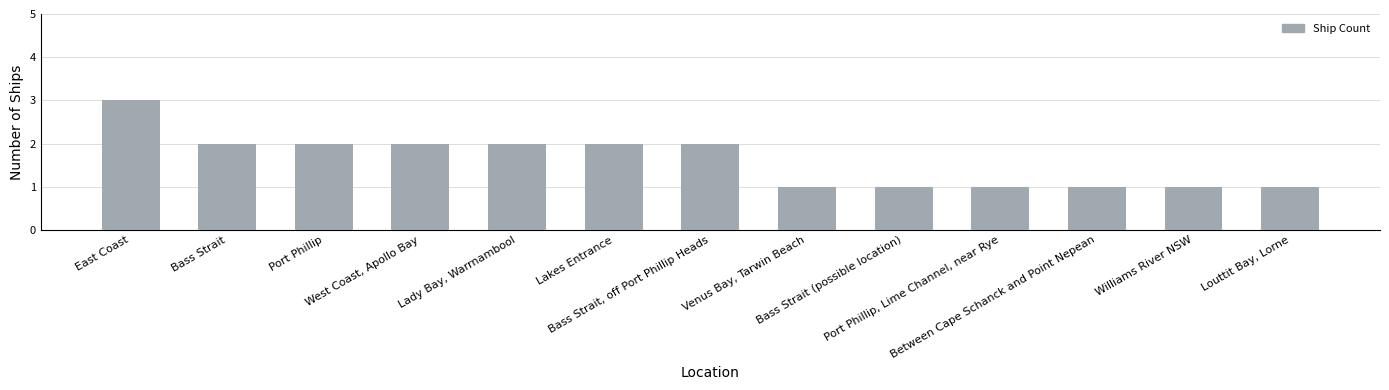

What is the value of the 7th bar from the left?

2